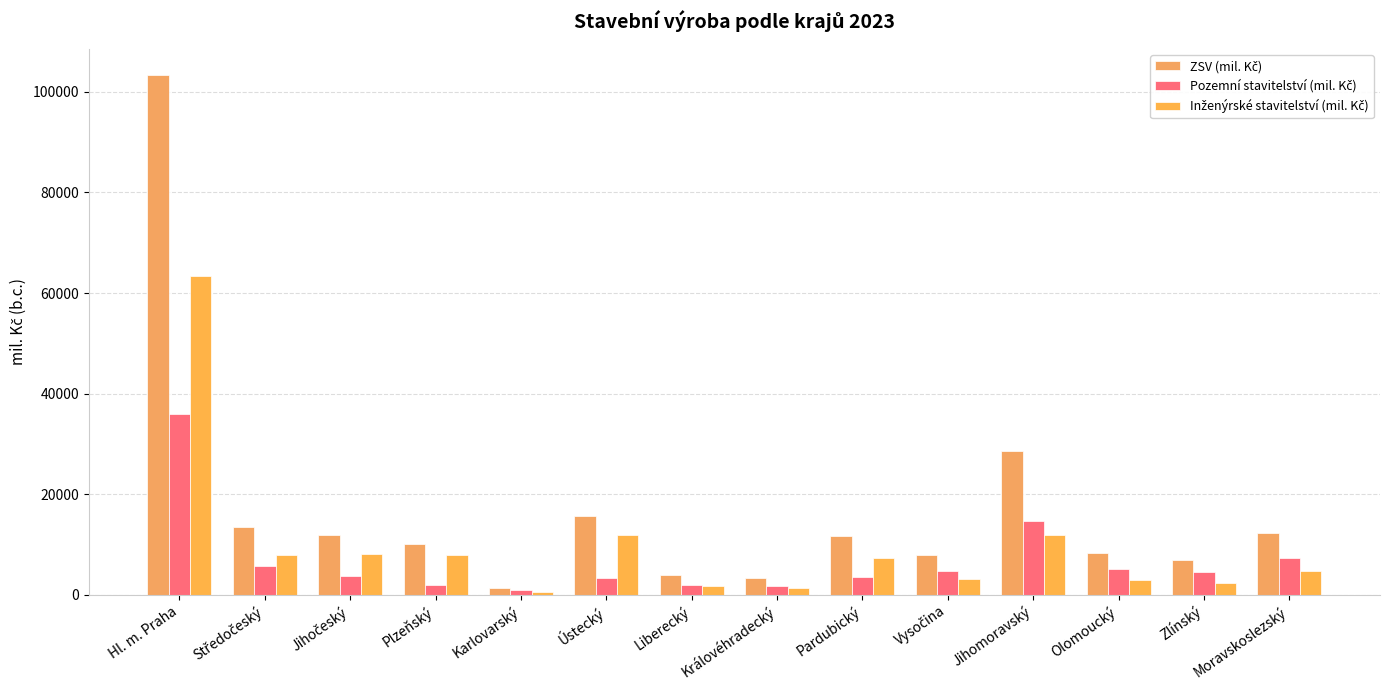

What is the minimum value for Inženýrské stavitelství (mil. Kč)?

472